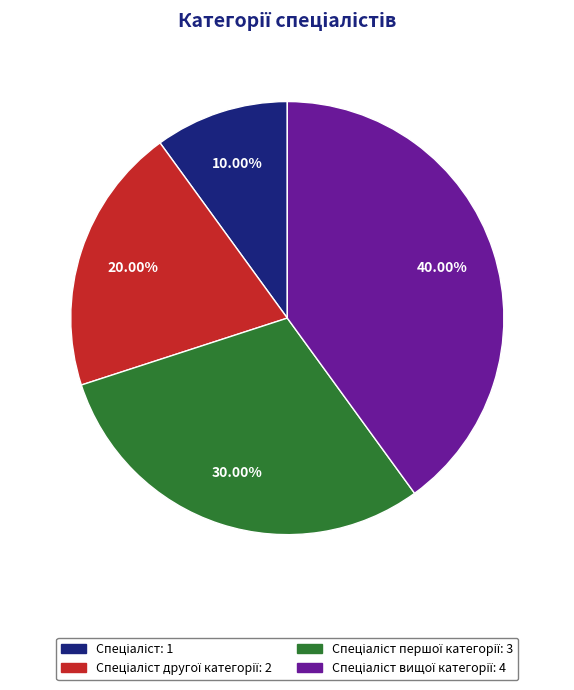

How many segments does this pie chart have?

4